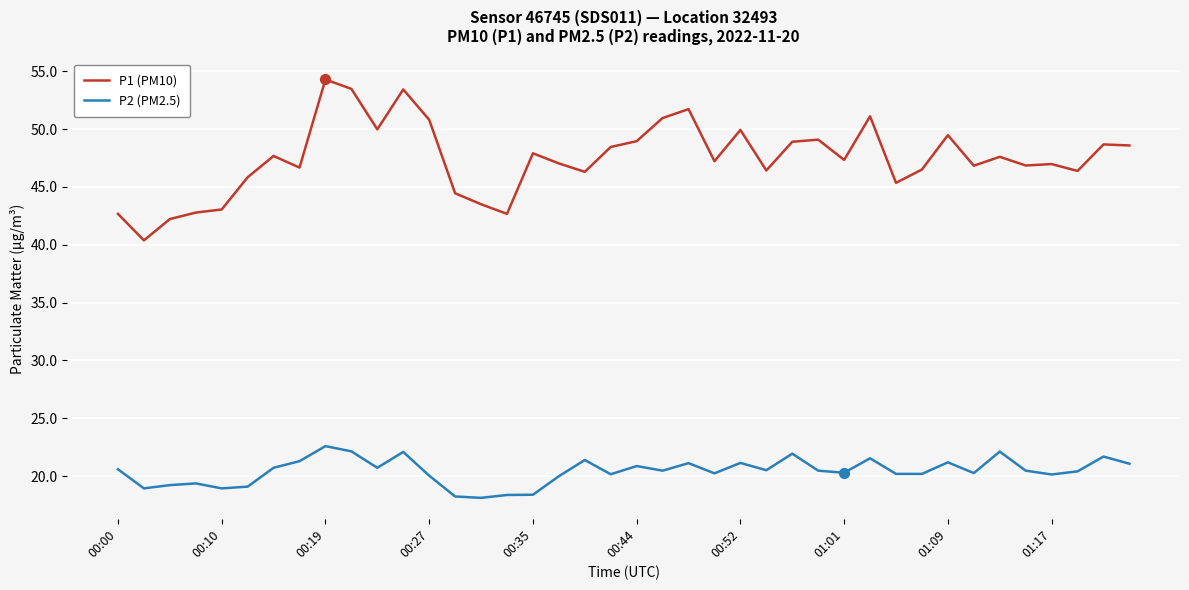

Which series has the largest total across all categories?

P1 (PM10)